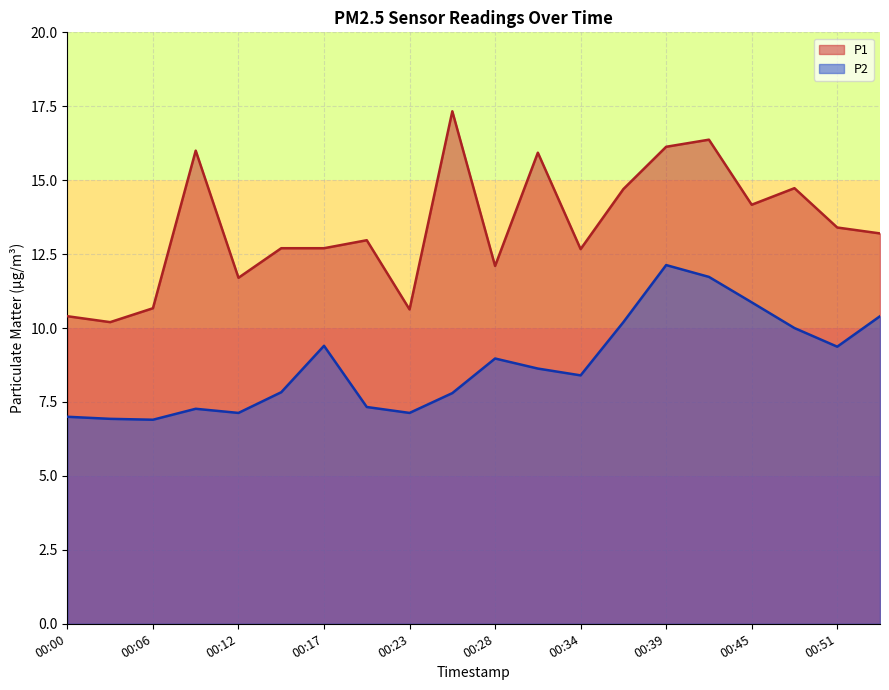

What is the difference between the maximum and second lowest values in the P2 series?

5.2